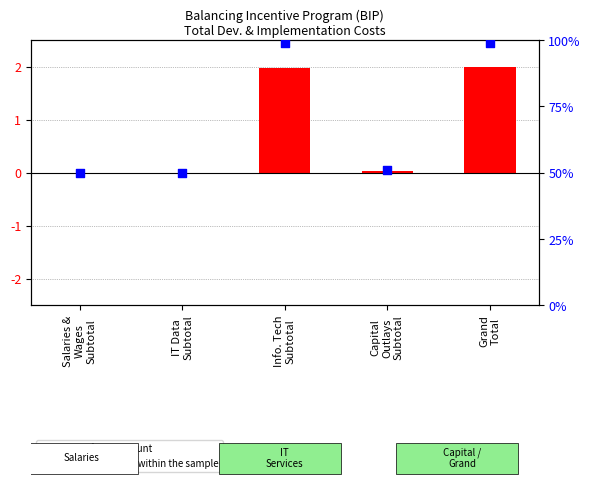

Which series has the largest total across all categories?

percentile rank within the sample